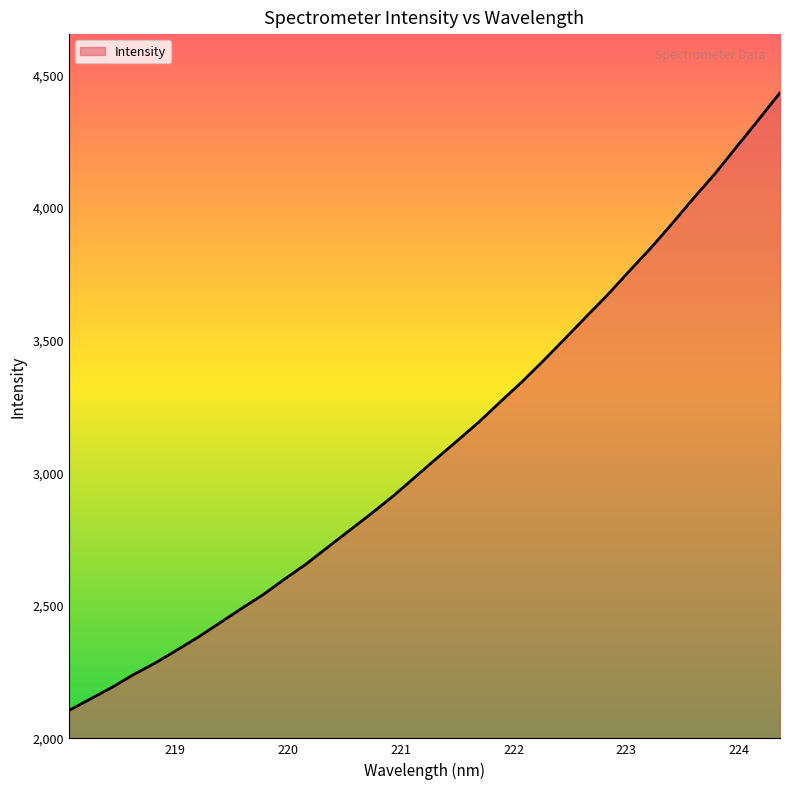

What is the greatest value displayed?

4429.8